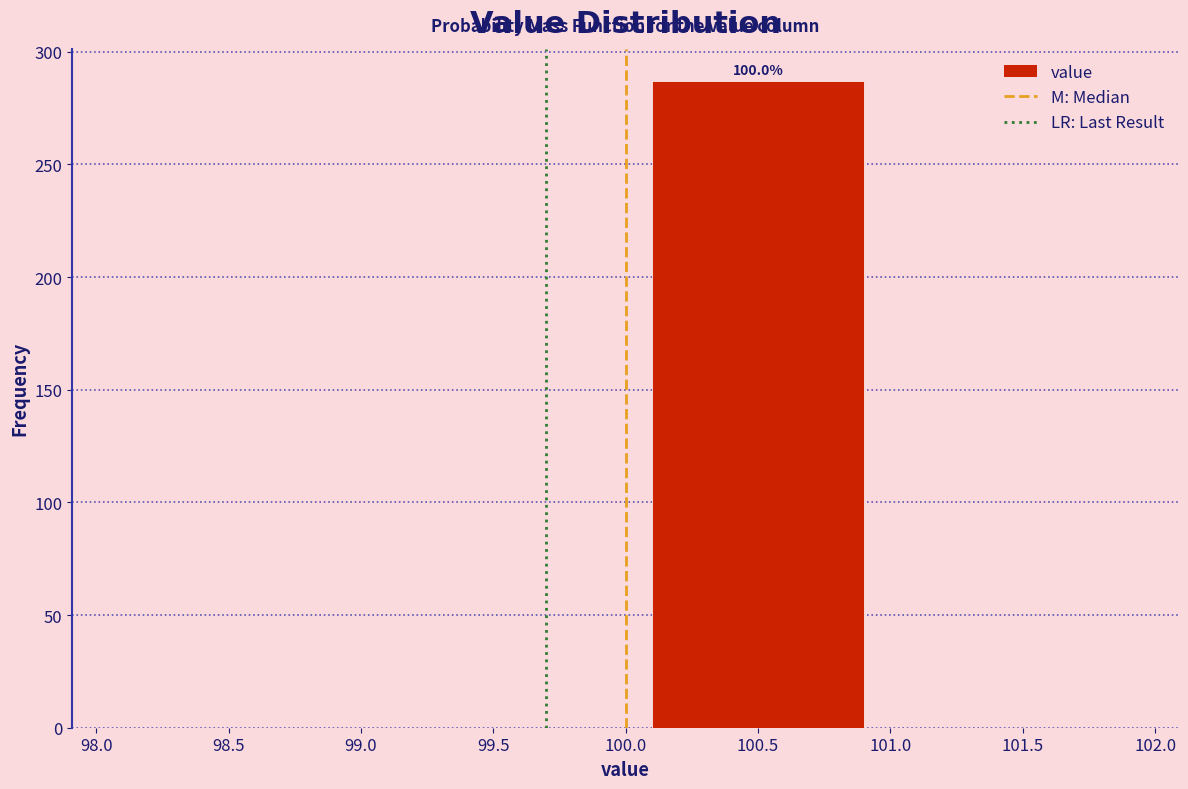

Over which range of the x-axis is the bar tallest?

100.0 to 101.0